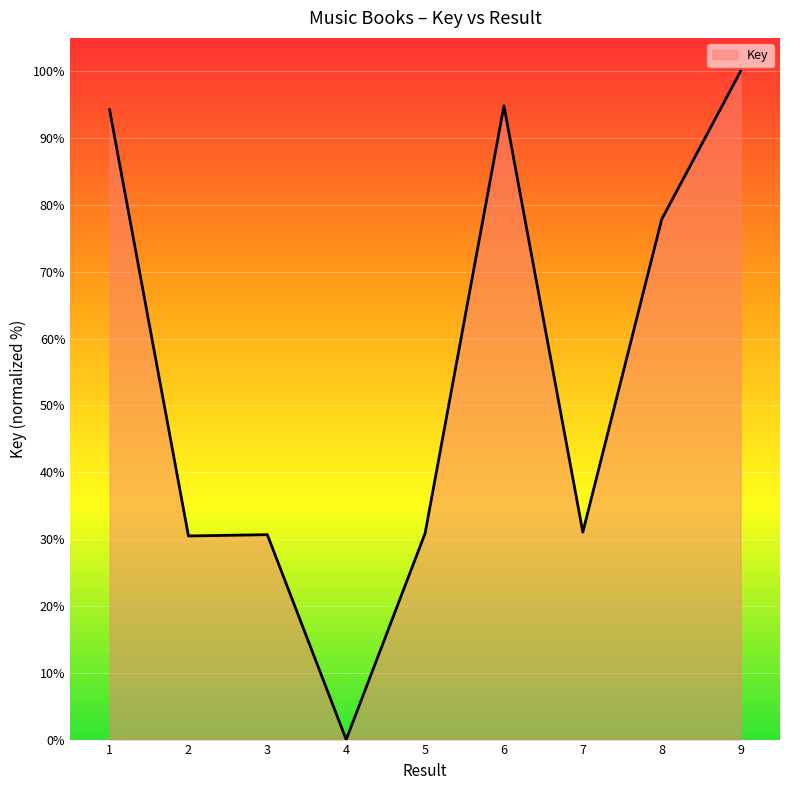

The value at 6 is 94.8. True or false?

True